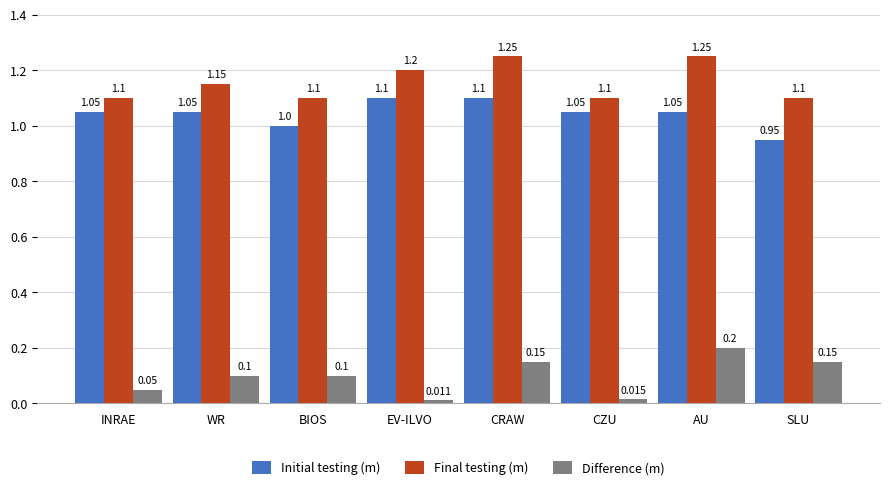

How many bars are there in total?

24